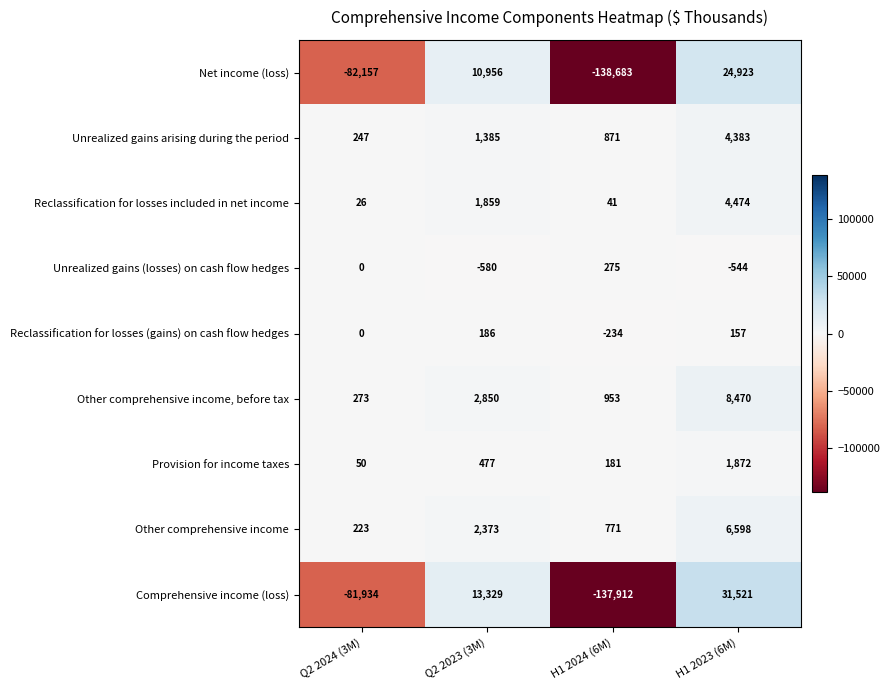

How many data points does each series have?

4